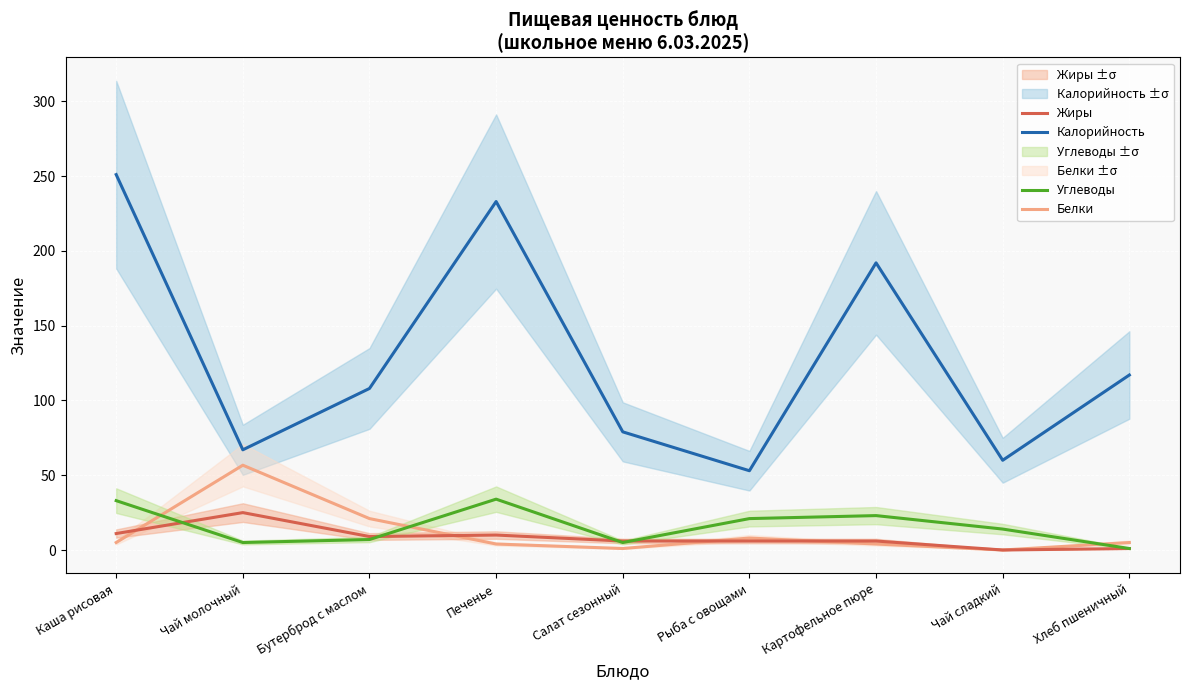

Which series has the widest spread of values?

Калорийность